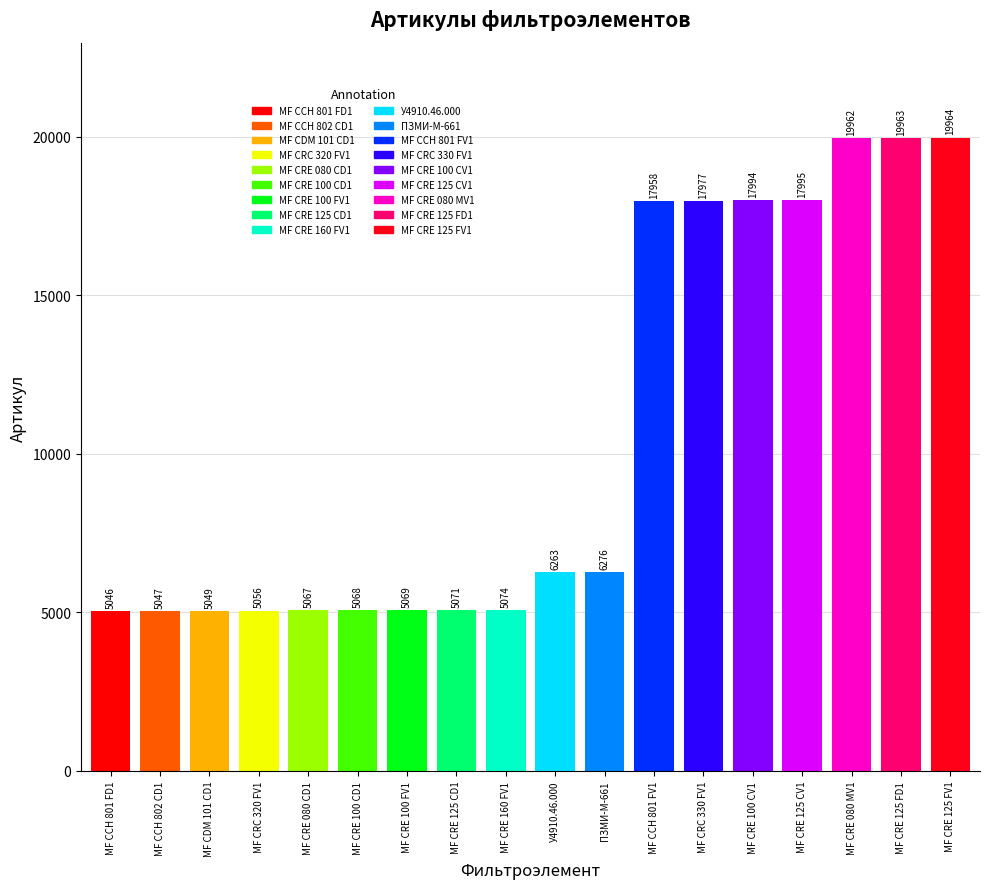

True or false: the data shows 17994 at МF CRE 100 CV1.

True